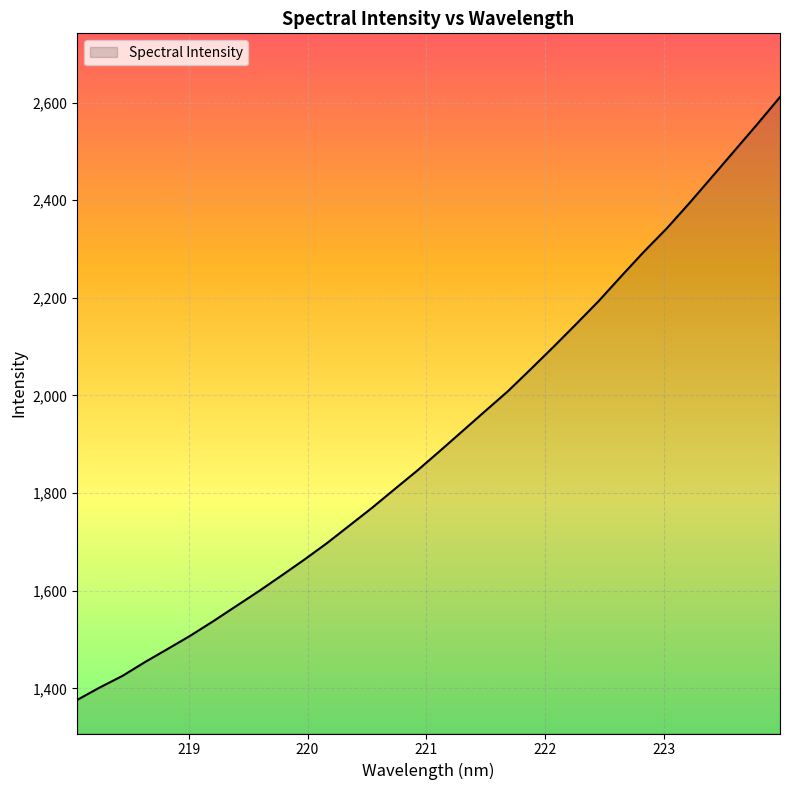

What is the difference between the maximum and minimum values?

1235.2